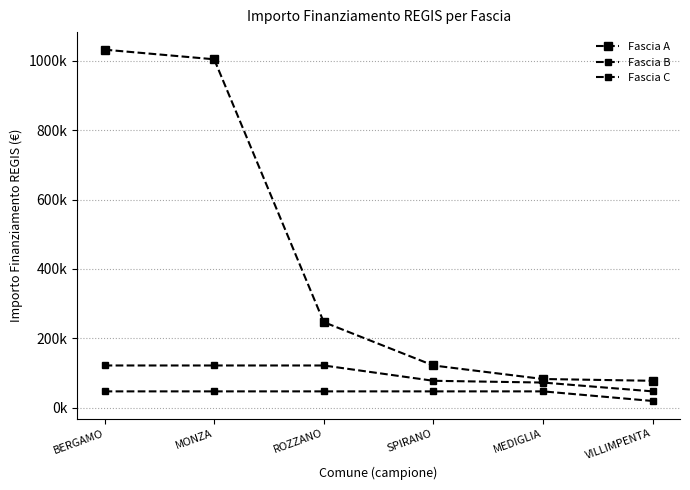

Is the value of Fascia A at MONZA greater than the value of Fascia B at VILLIMPENTA?

Yes